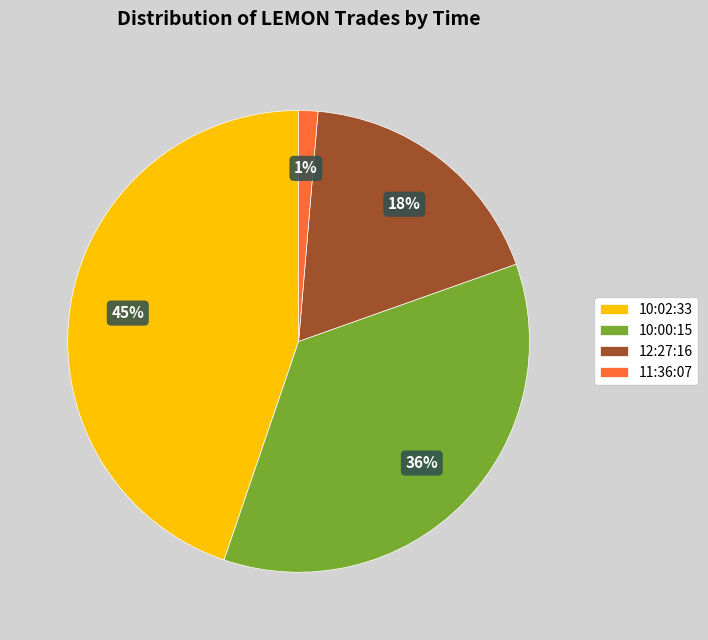

Between 12:27:16 and 10:02:33, which is larger?

10:02:33